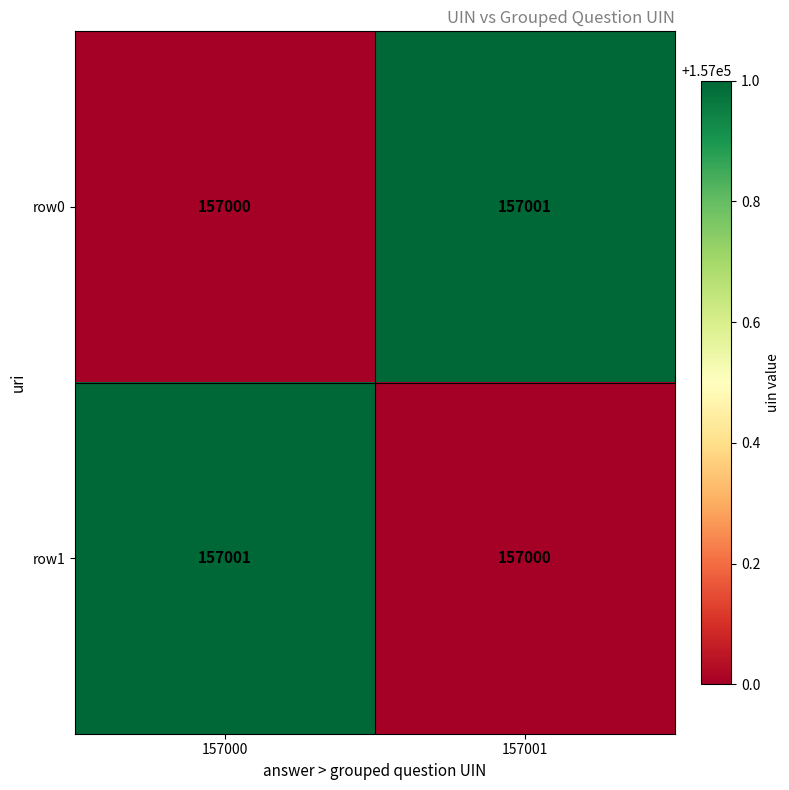

The value of row0 at 157001 is 157001. True or false?

True